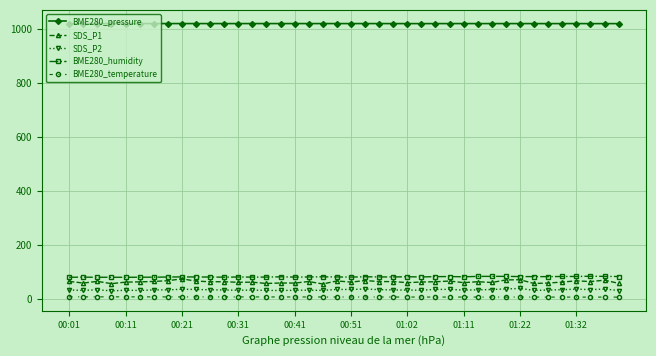

Which series has the largest range (max minus min)?

SDS_P1